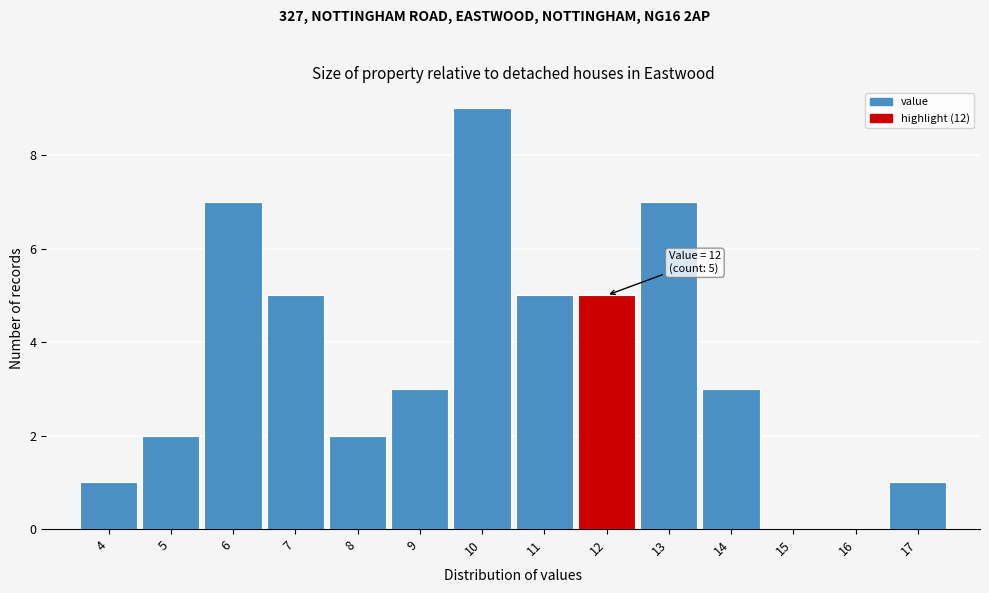

Over which range of the x-axis is the bar tallest?

9.5 to 10.5